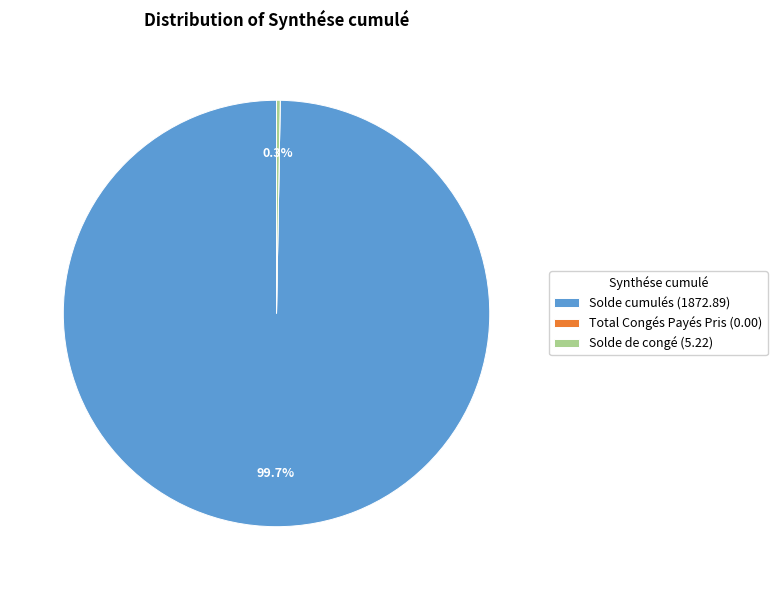

What percentage is NOT represented by Solde de congé (5.22)?

99.7%